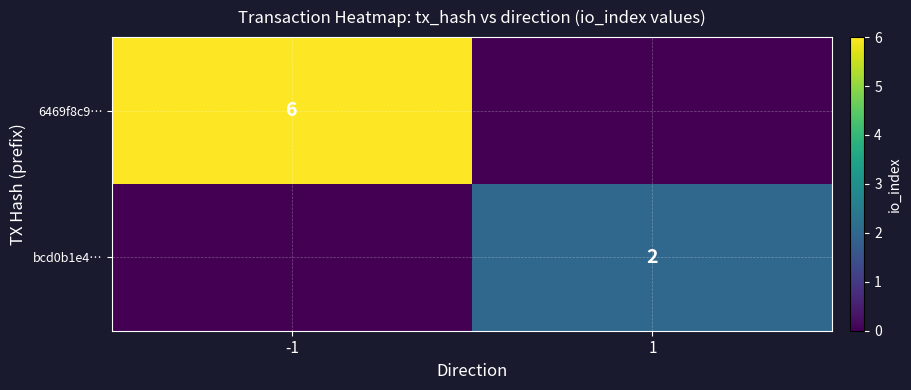

Is it true that 6469f8c9… equals 6 at -1?

True